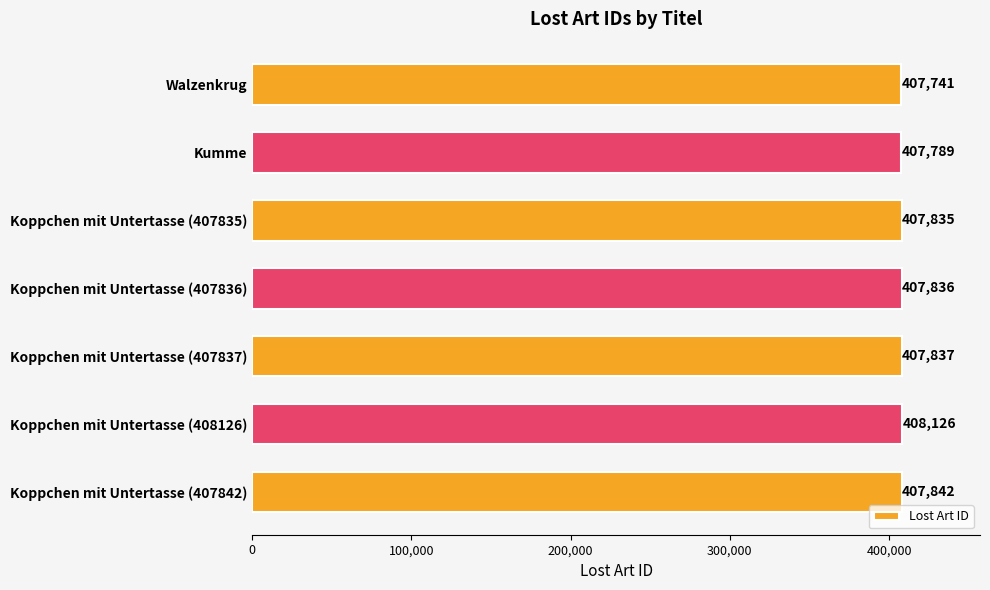

How many bars are there in total?

7